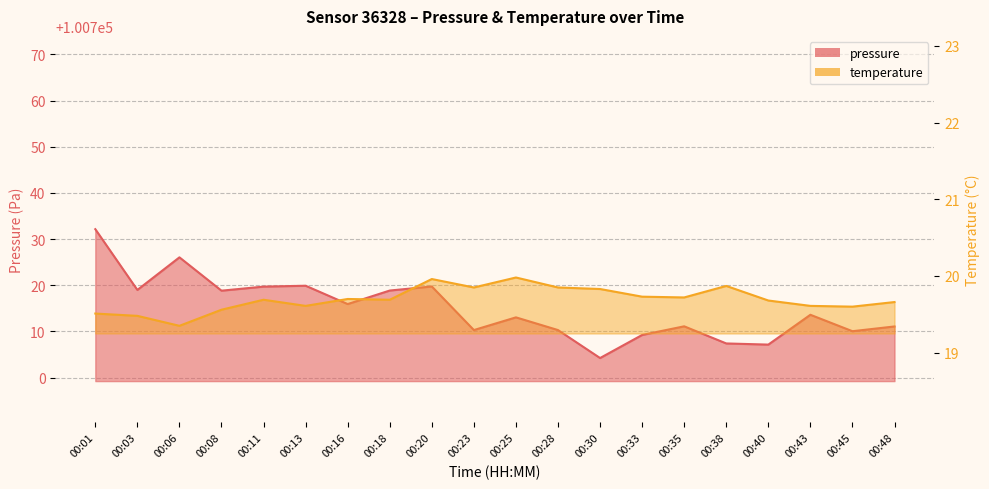

What is the difference between the maximum and minimum values in the pressure series?

27.9